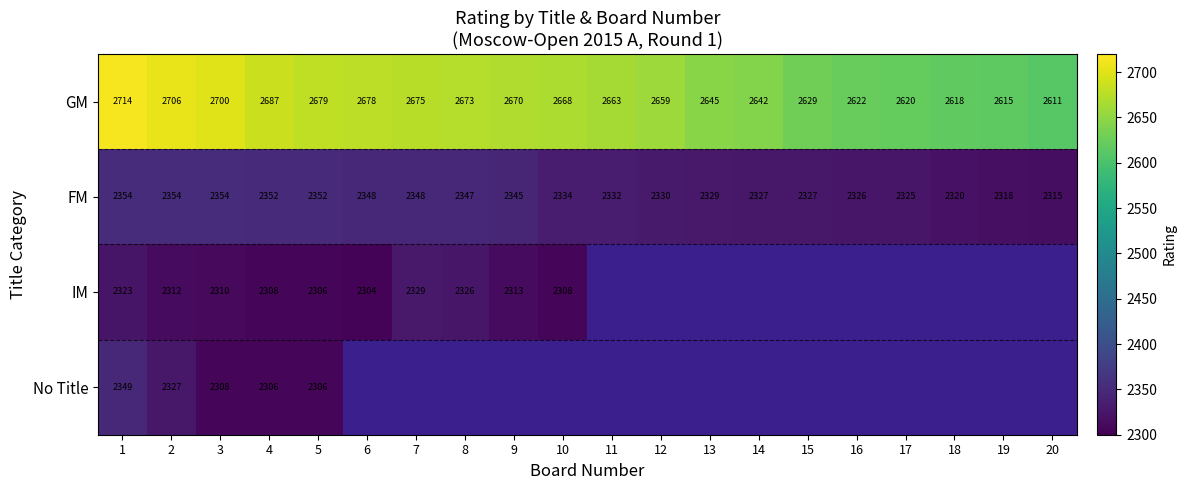

The FM series shows 589 at 15. True or false?

False